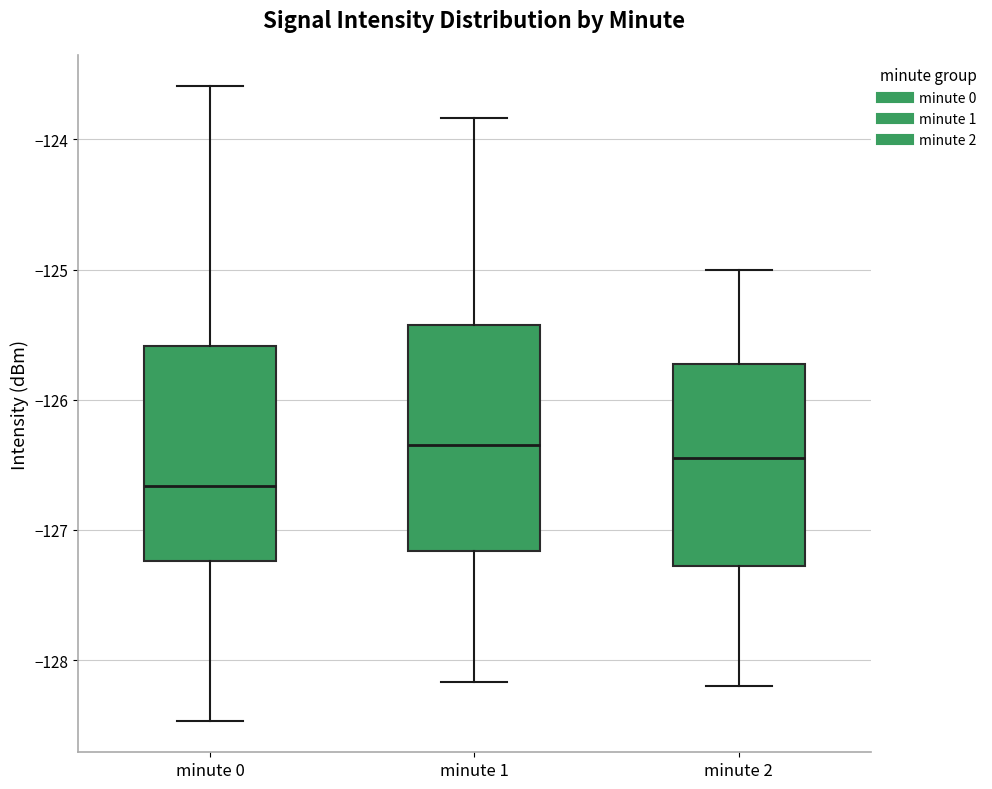

Which box's median line is the lowest?

minute 0